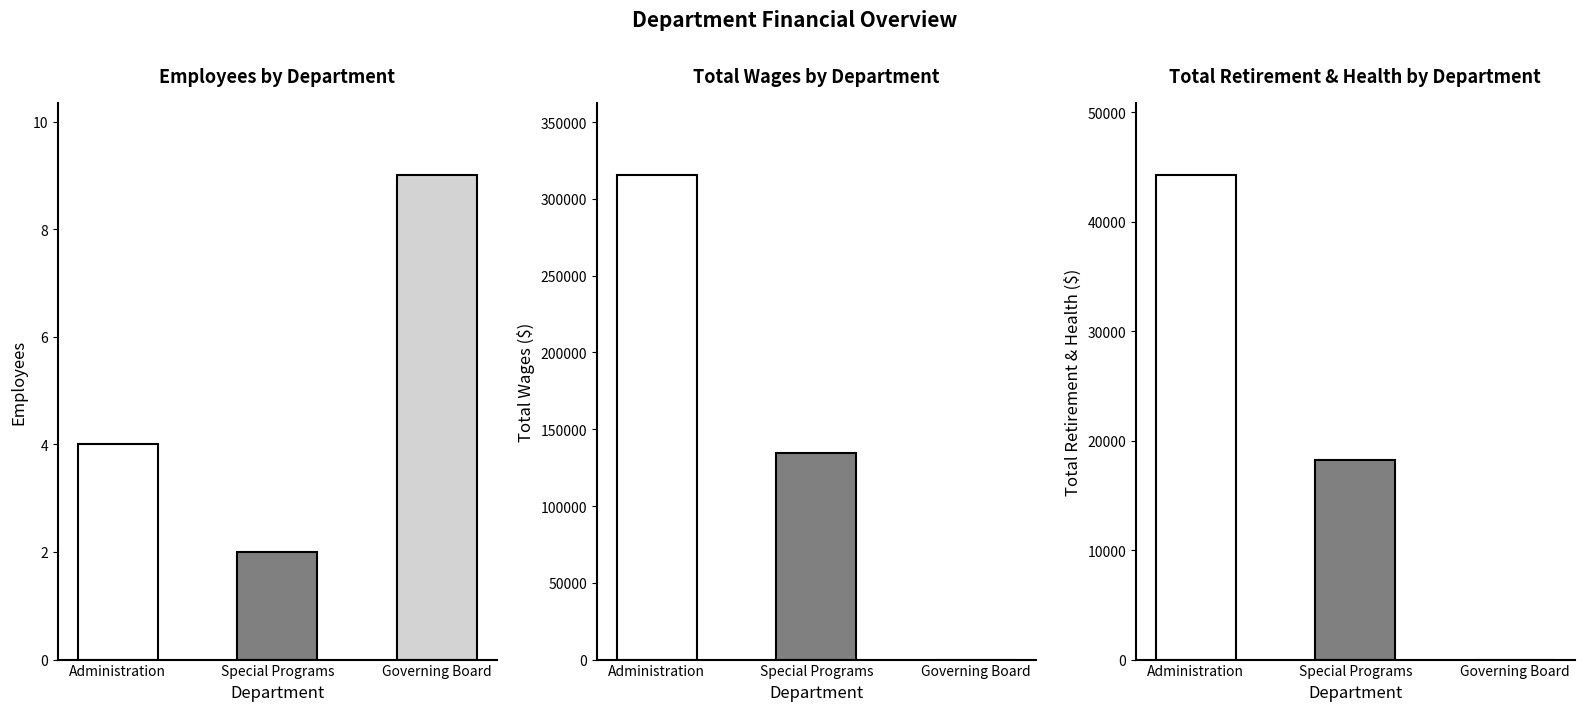

How many bars are there in each group?

3